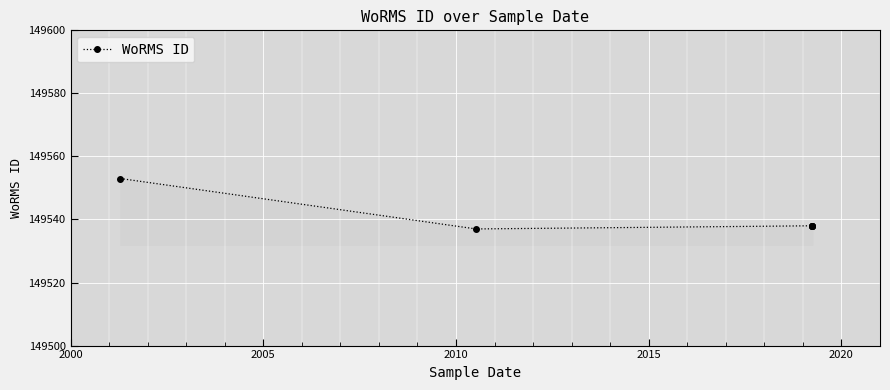

What is the minimum value shown in the chart?

149537